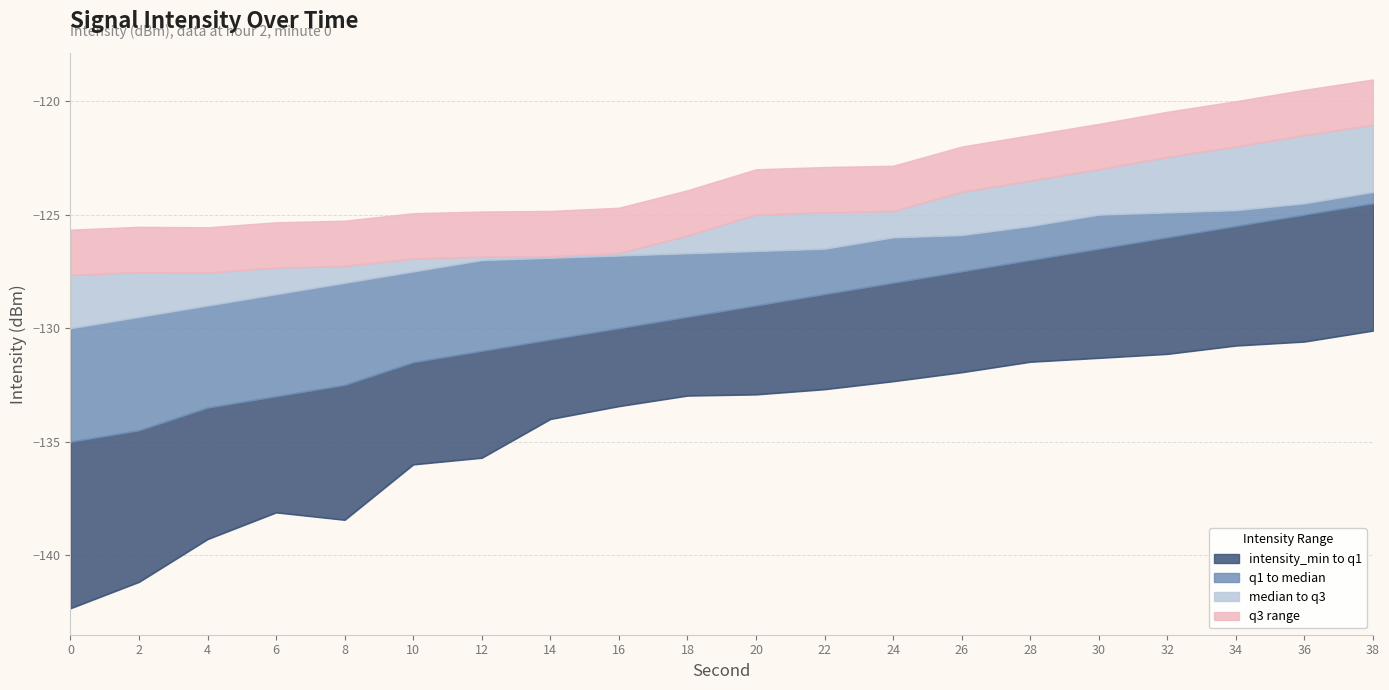

True or false: intensity_q3 has a value of -44.4 at 36.

False